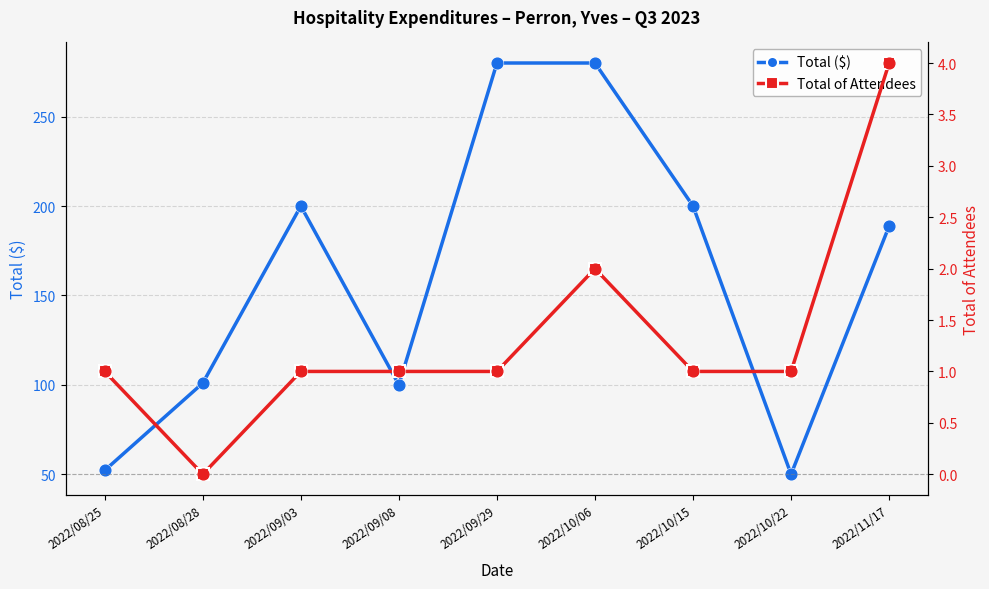

What are all the series names shown in the legend?

Total ($), Total of Attendees